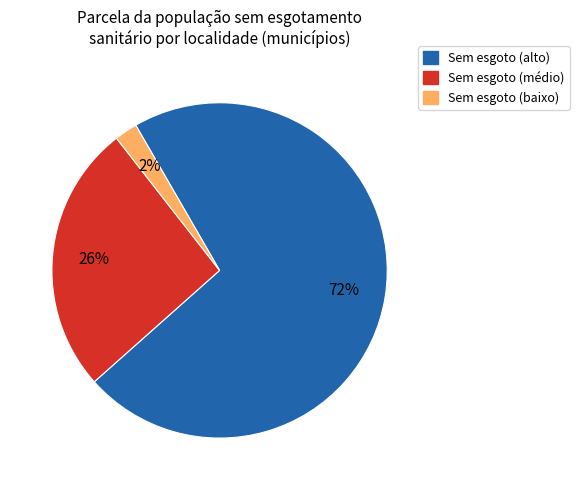

To the nearest percent, what is the average slice percentage?

33%